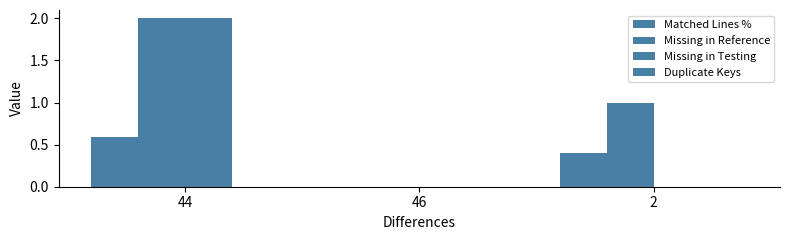

What is the greatest value displayed?

2.0